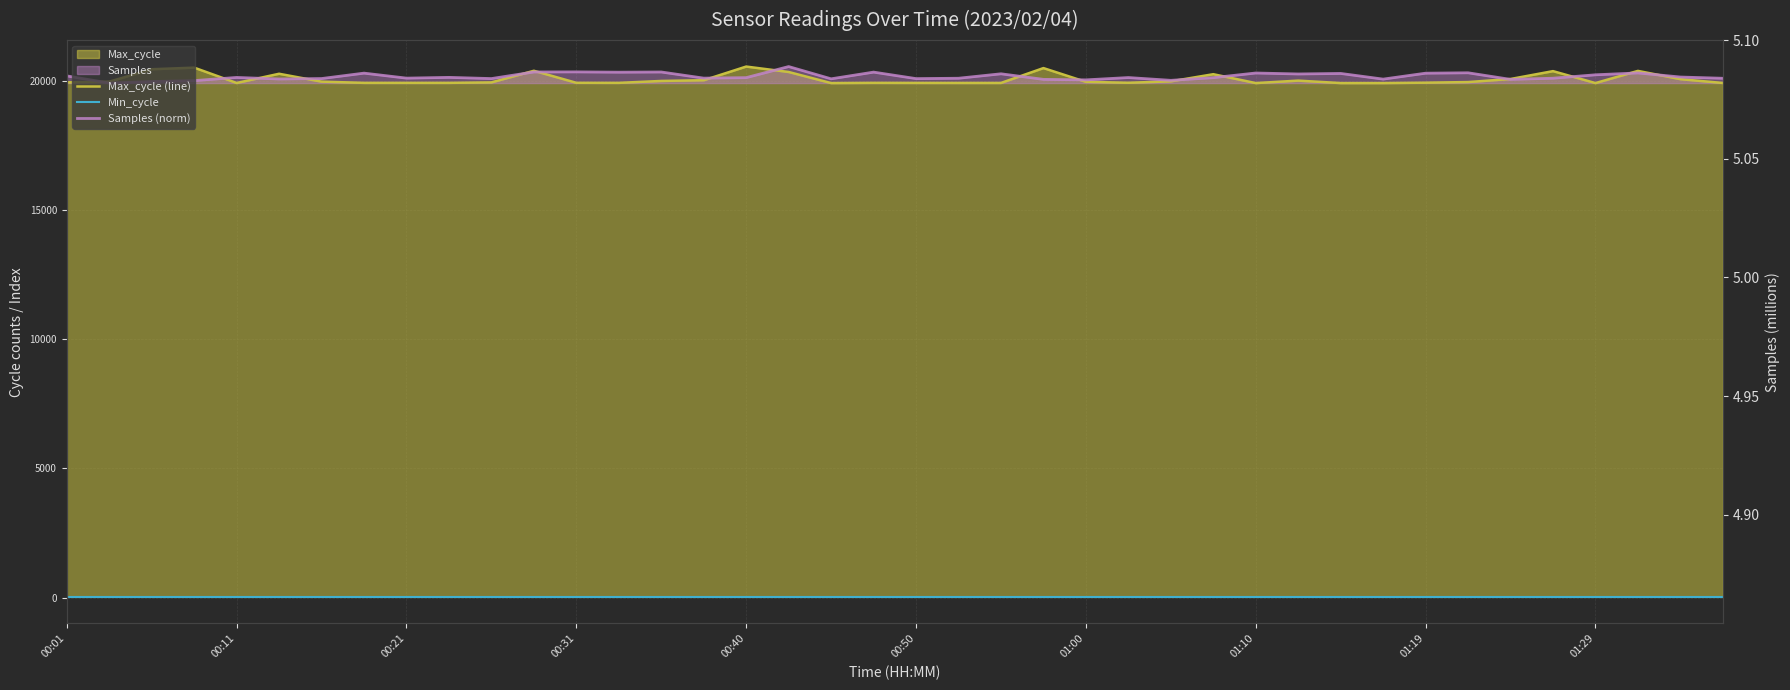

What is the highest value of the Max_cycle (line) series?

20556.0